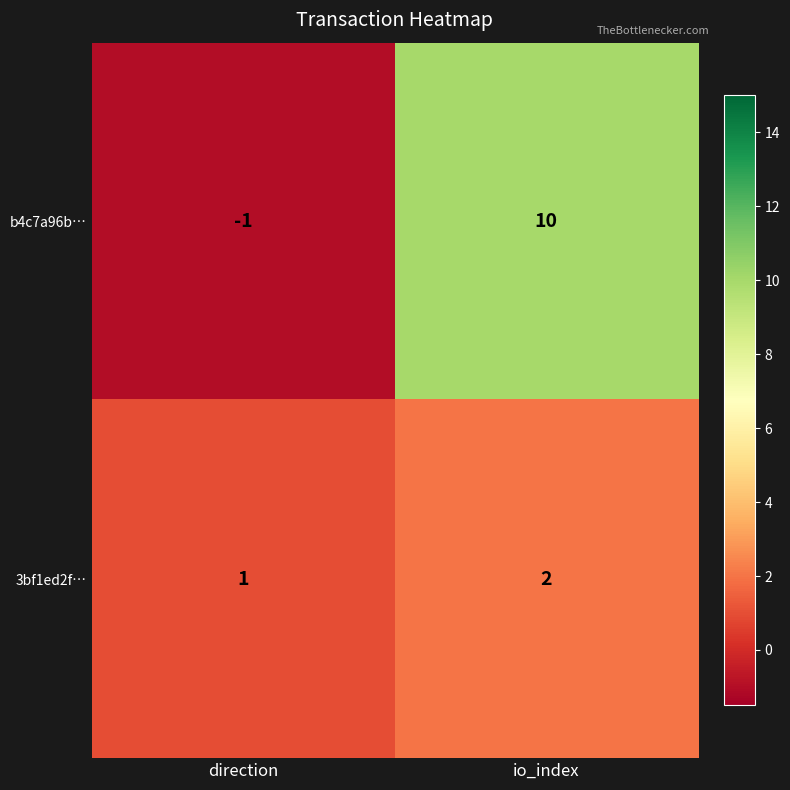

How many series are shown in this chart?

2